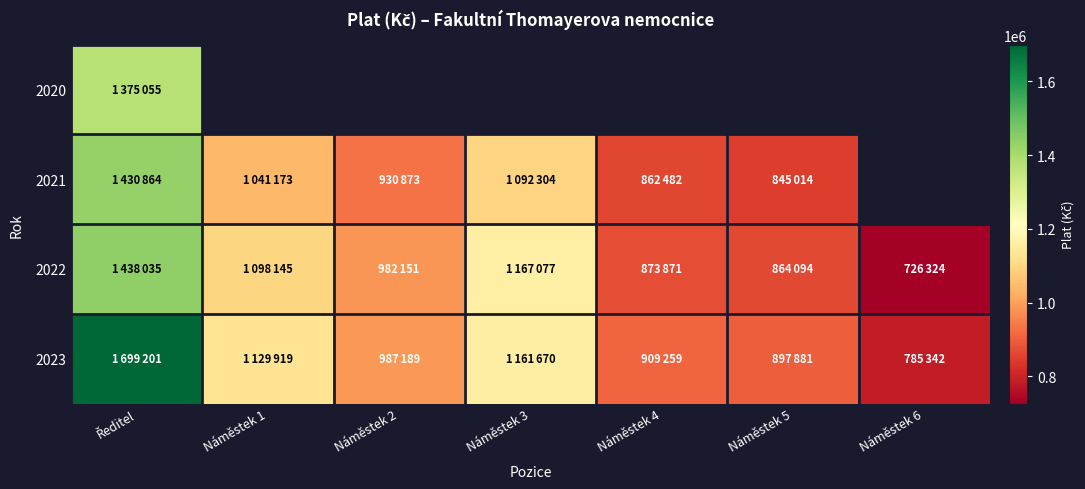

Which series changed the most between Ředitel and Náměstek 6?

2023